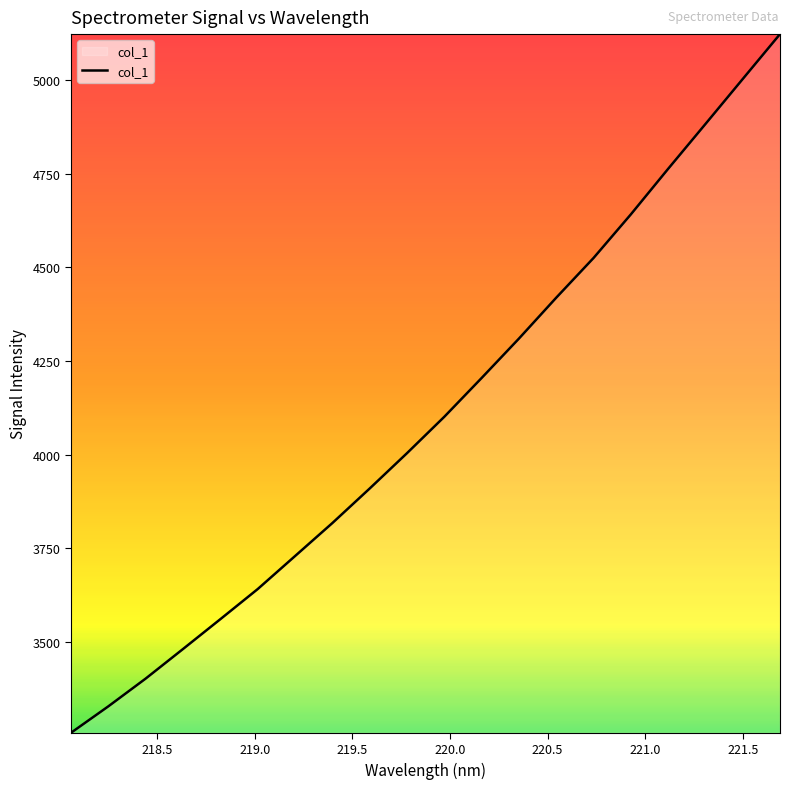

What is the smallest value displayed?

3257.0